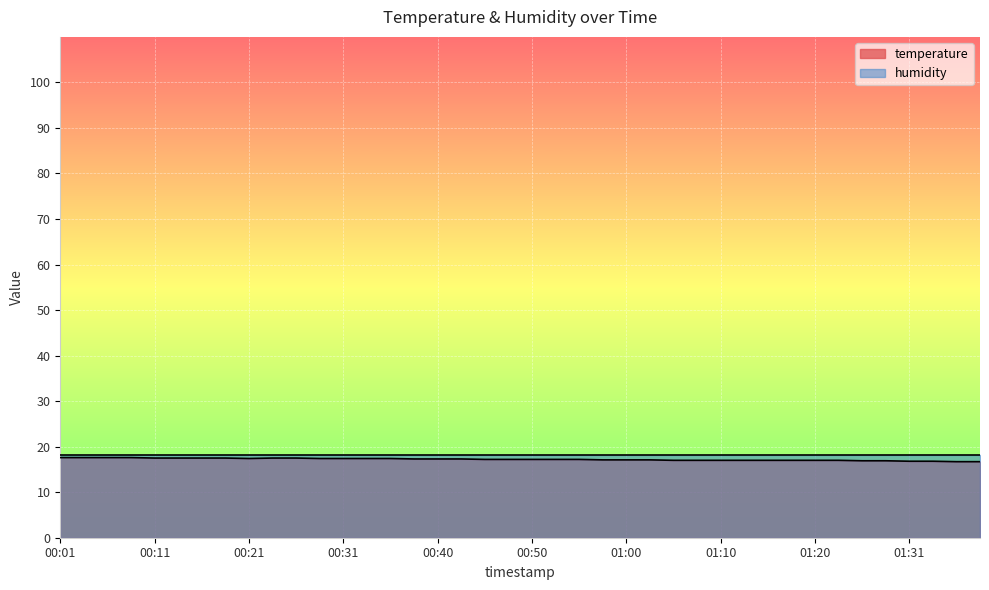

Rank the categories by value from highest to lowest.

00:01, 00:04, 00:06, 00:09, 00:11, 00:14, 00:16, 00:18, 00:23, 00:26, 00:21, 00:28, 00:31, 00:33, 00:35, 00:38, 00:40, 00:43, 00:45, 00:48, 00:50, 00:52, 00:55, 00:57, 01:00, 01:02, 01:05, 01:07, 01:10, 01:13, 01:15, 01:18, 01:20, 01:23, 01:26, 01:29, 01:31, 01:34, 01:36, 01:39